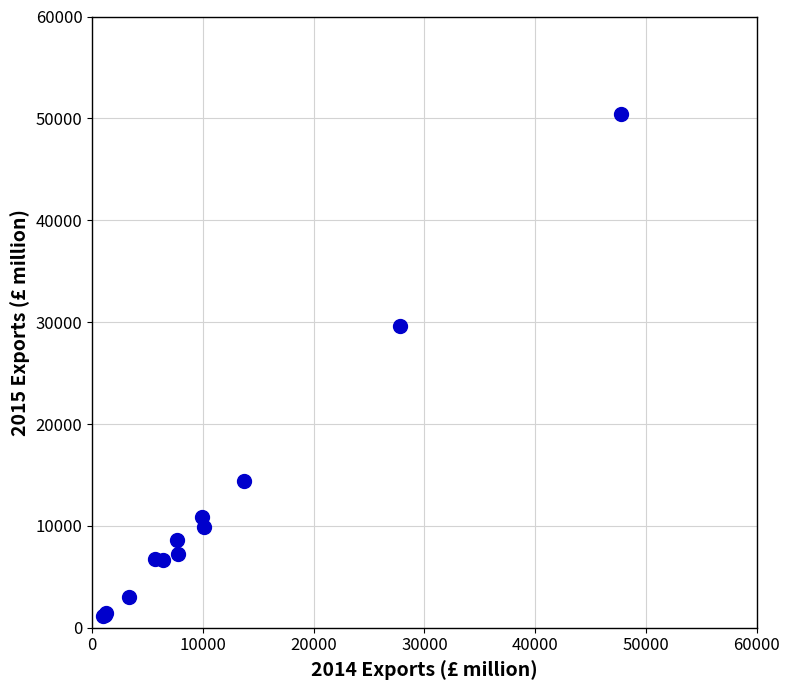

What Y value in the scatter plot is closest to 25797?

29650